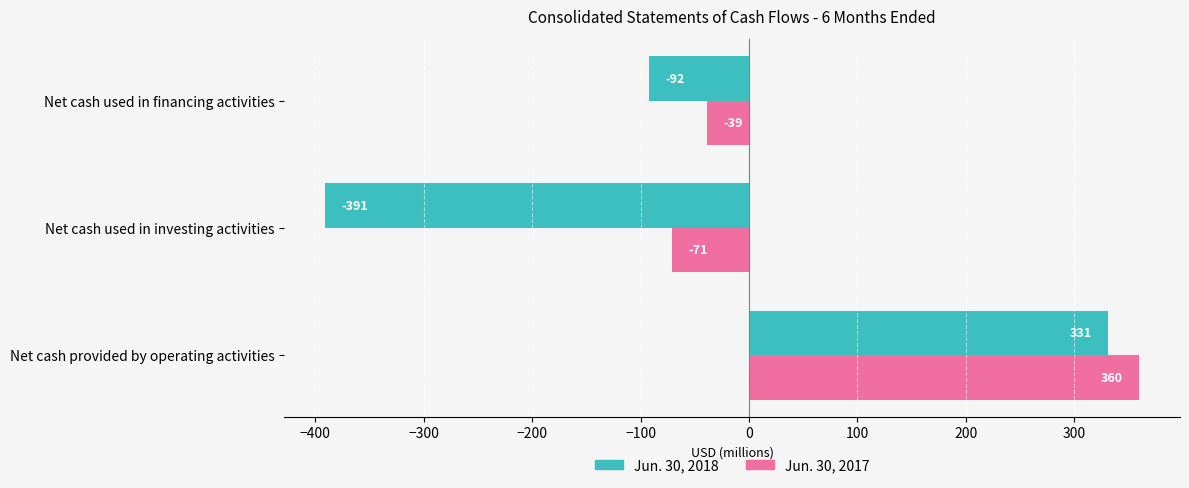

Rank the categories by Jun. 30, 2017 value from lowest to highest.

Net cash used in investing activities, Net cash used in financing activities, Net cash provided by operating activities